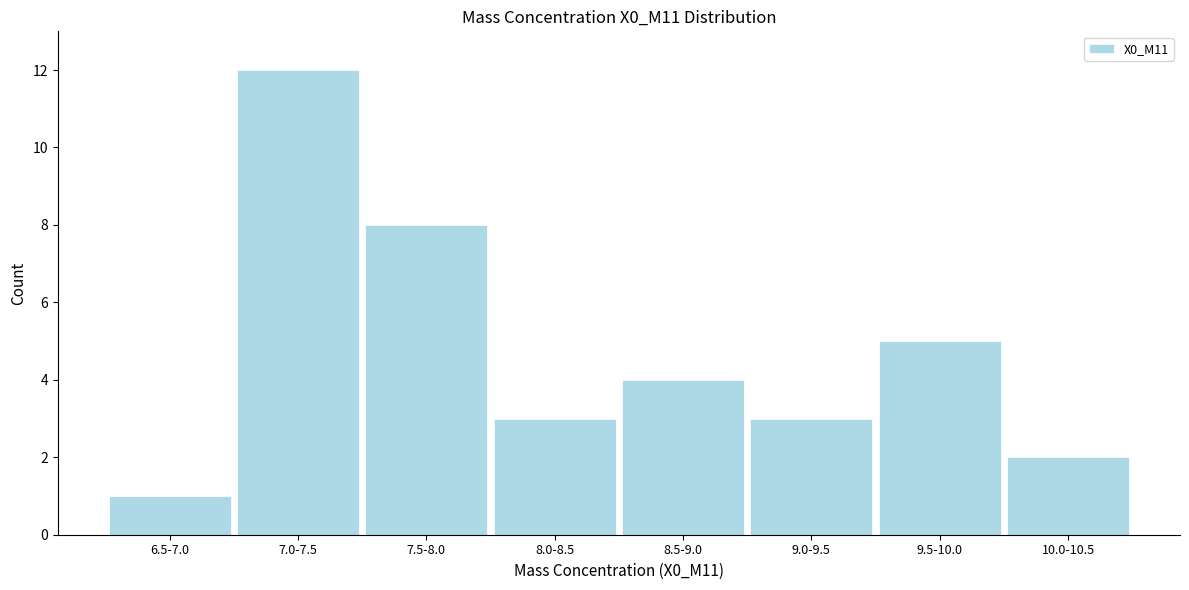

Reading left to right, what are all the values shown in this chart?

1	12	8	3	4	3	5	2